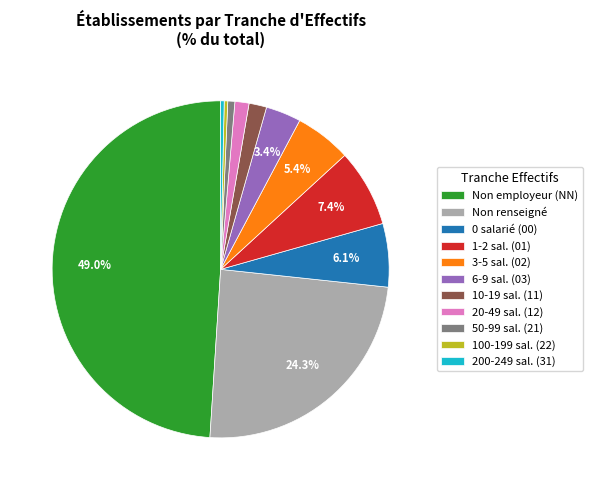

Combined, do 1-2 sal. (01) and 200-249 sal. (31) account for over 50%?

No